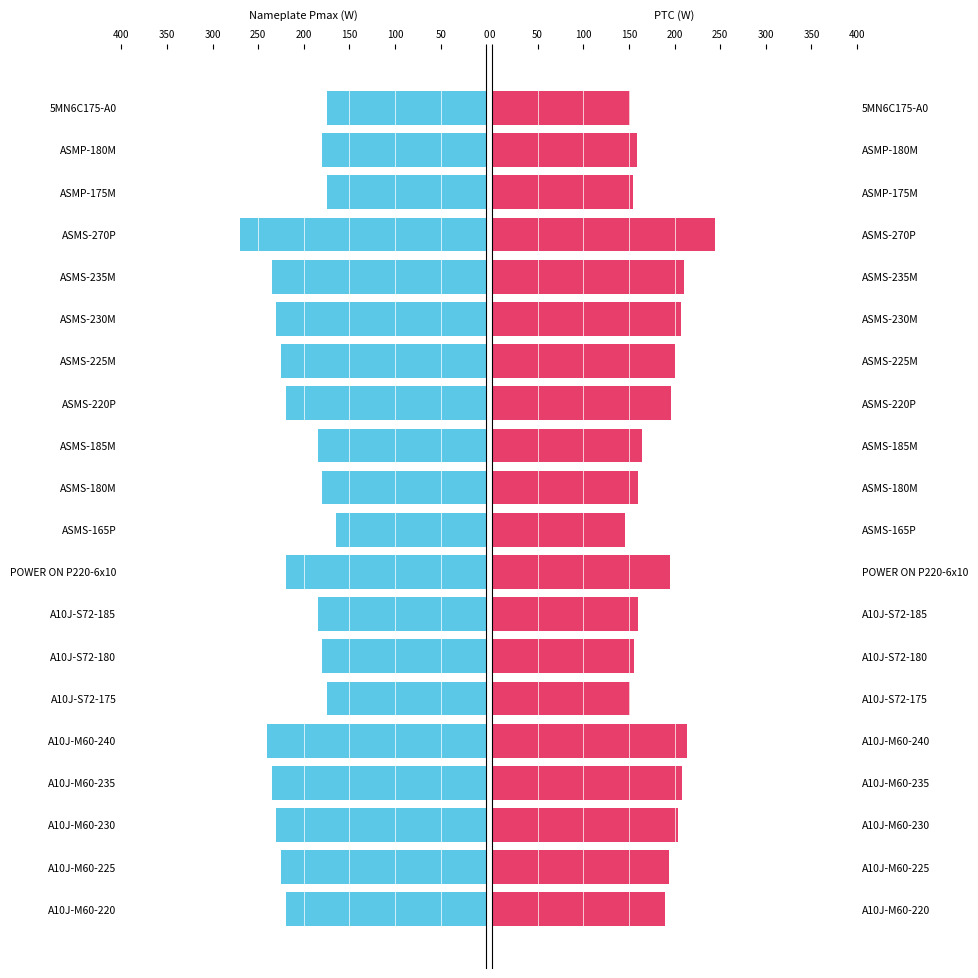

What is the difference between the maximum and second lowest values in the Nameplate Pmax series?

95.0